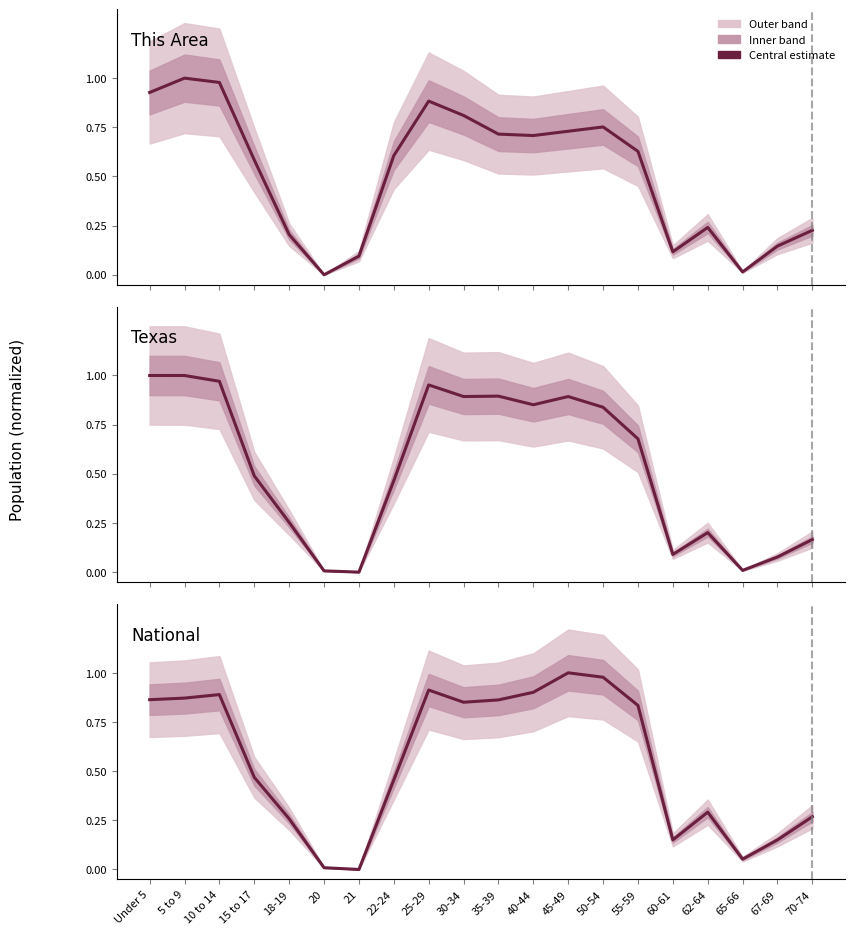

Where is the first local maximum for This Area?

5 to 9